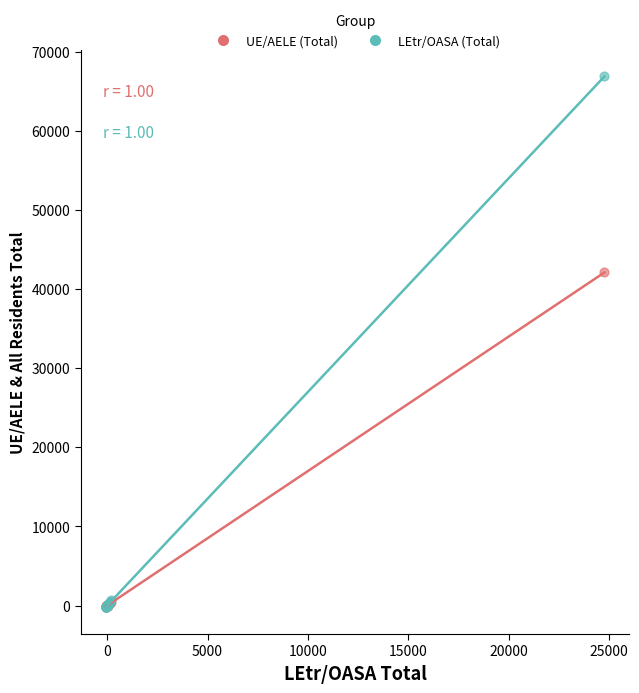

Across all series, what Y value is closest to 33320?

42104